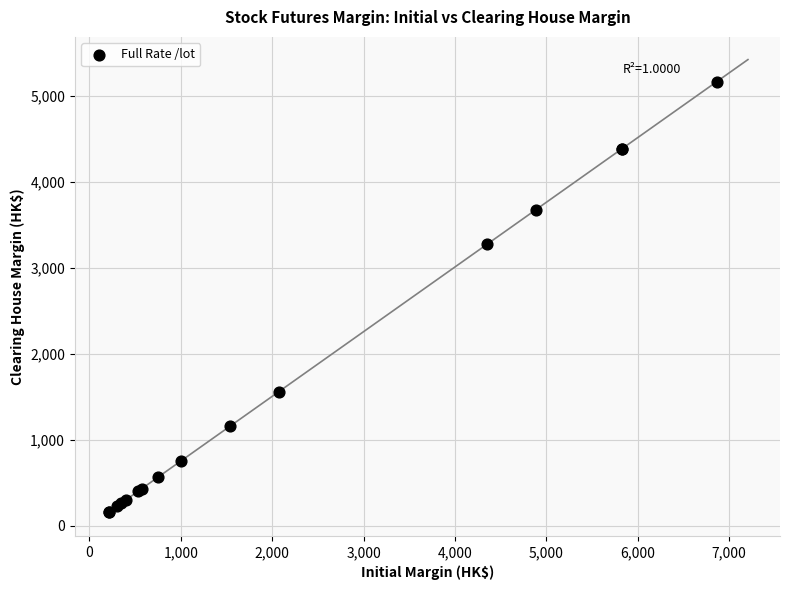

What Y value in the scatter plot is closest to 2659?

3270